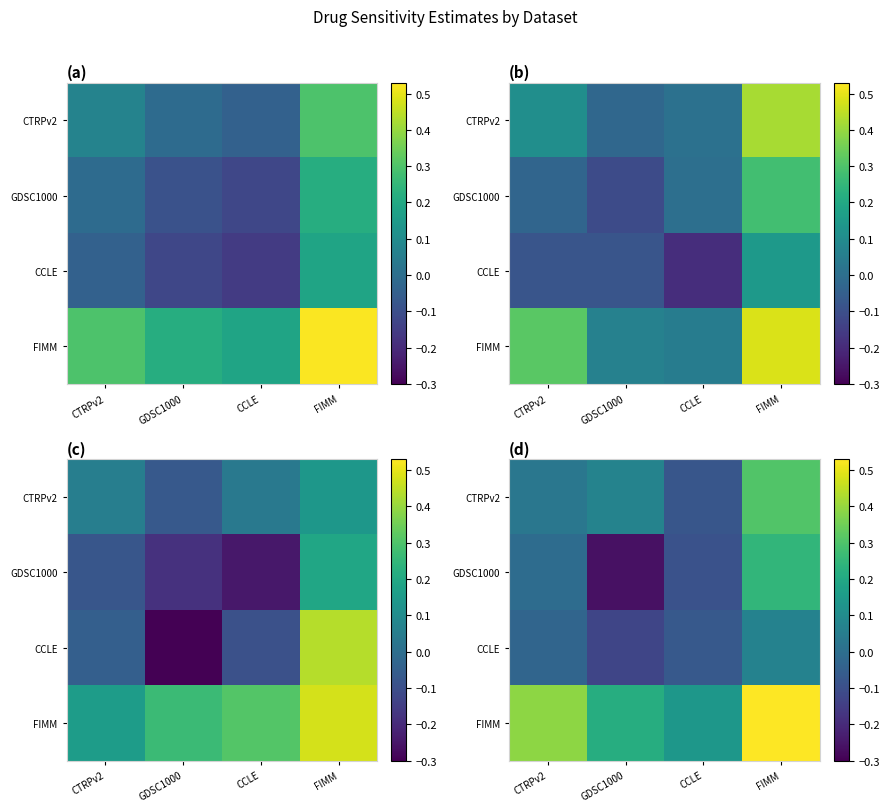

What is the total value across all series at GDSC1000?

-0.1